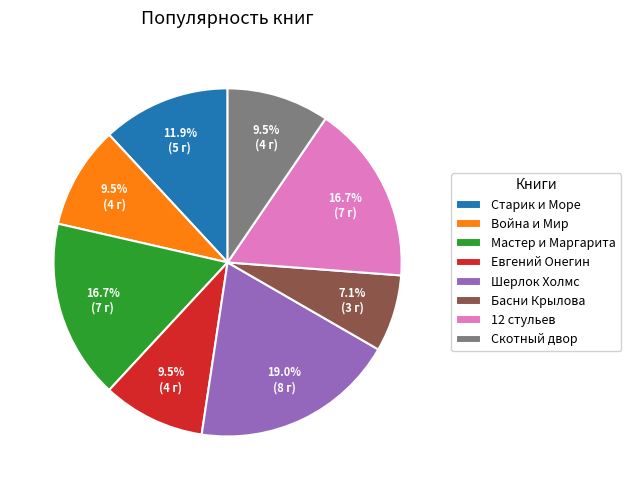

Count the number of slices in the pie.

8